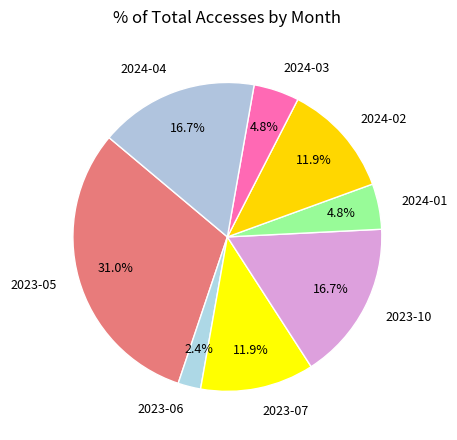

What is the smallest slice in the pie chart?

2023-06